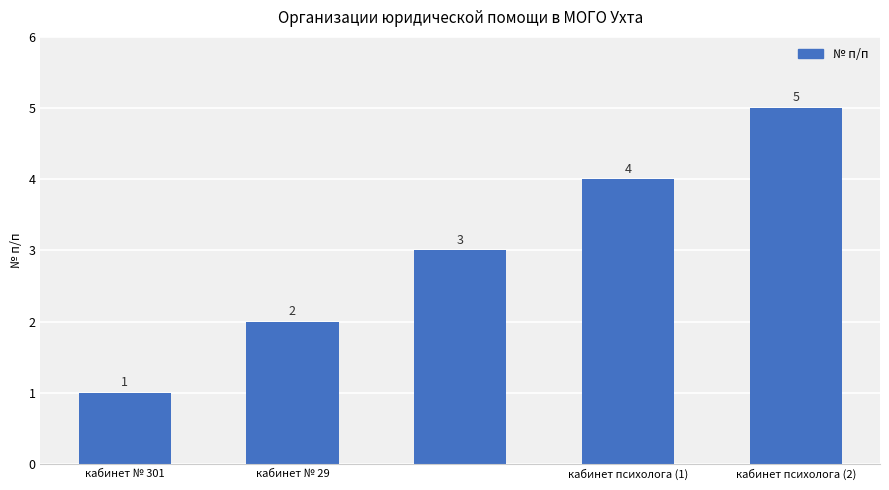

What is the value of the 1st bar from the left?

1